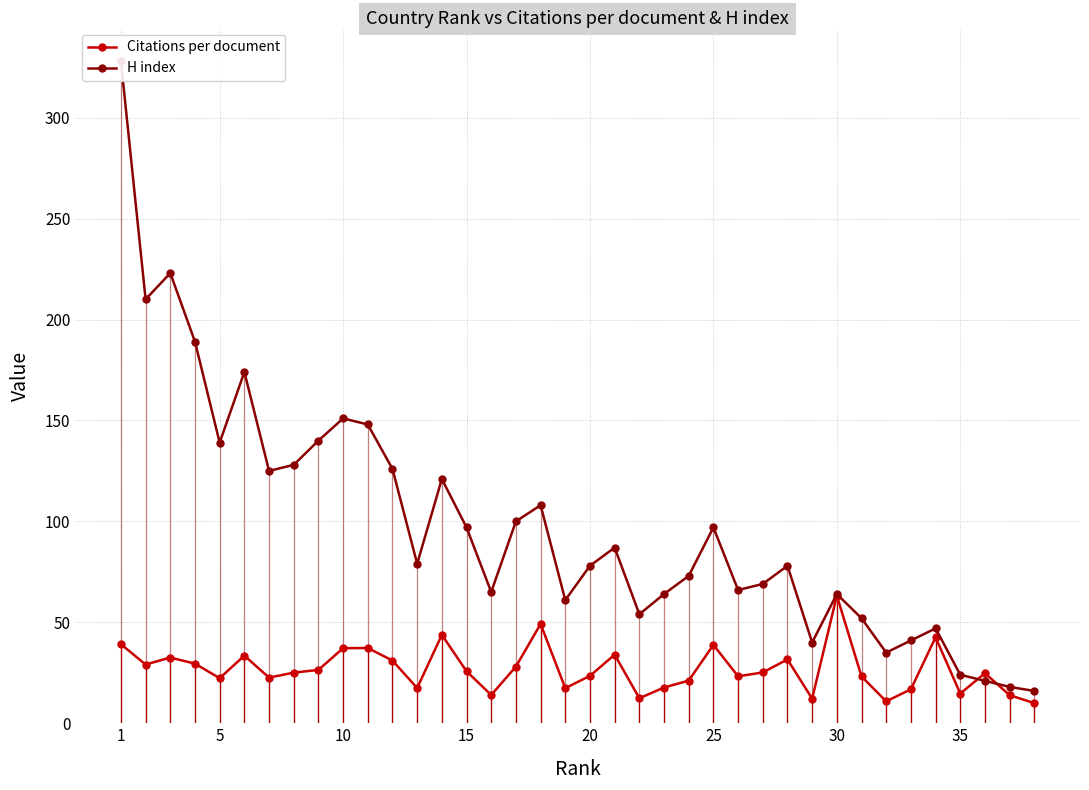

What is the highest value of the Citations per document series?

63.2